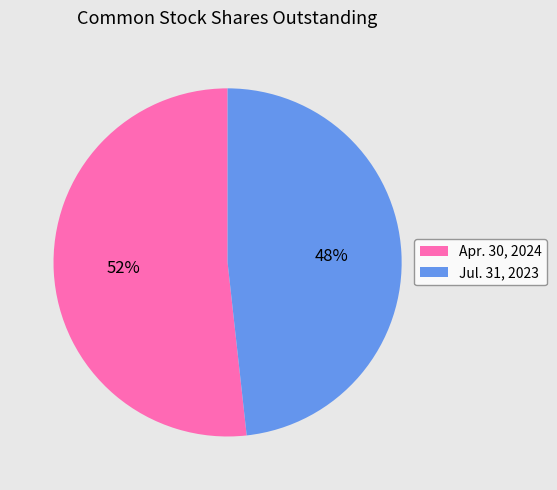

Between Jul. 31, 2023 and Apr. 30, 2024, which is larger?

Apr. 30, 2024